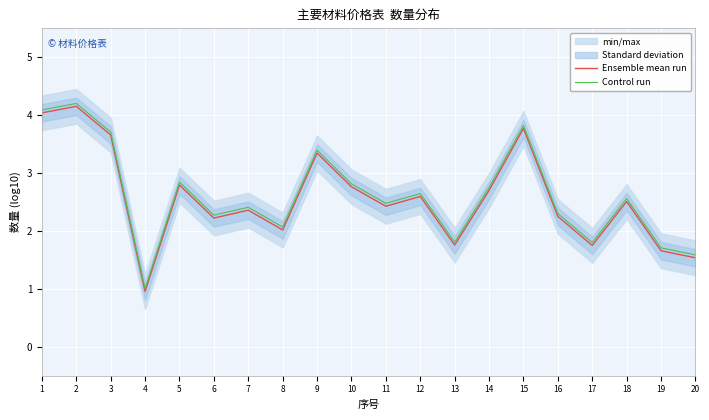

At which category does the chart reach its minimum across all series?

4